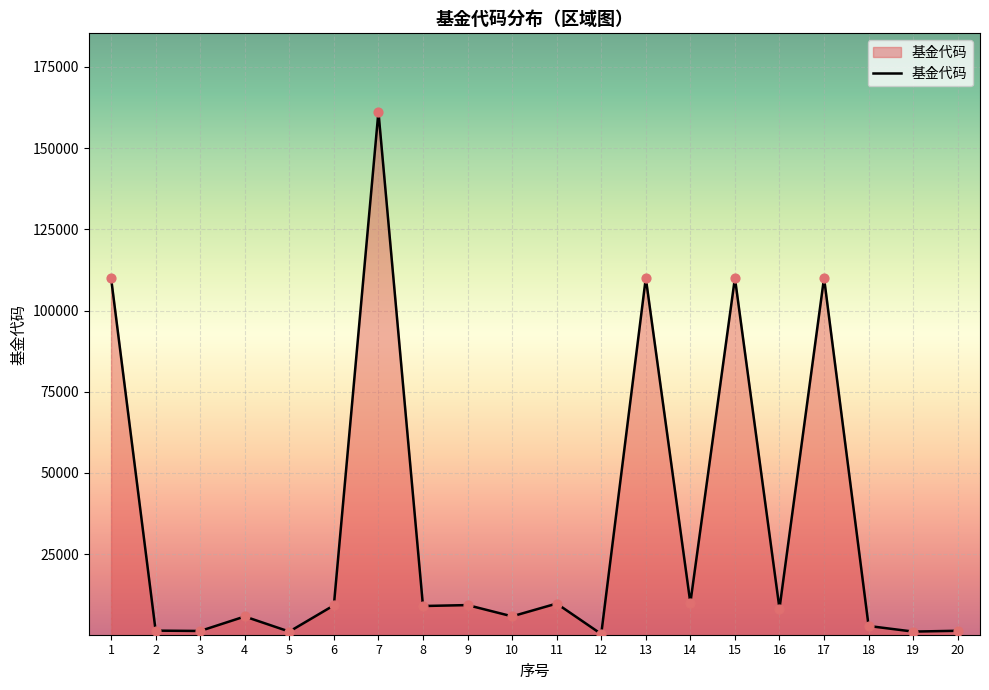

Which has a higher value, 17 or 11?

17